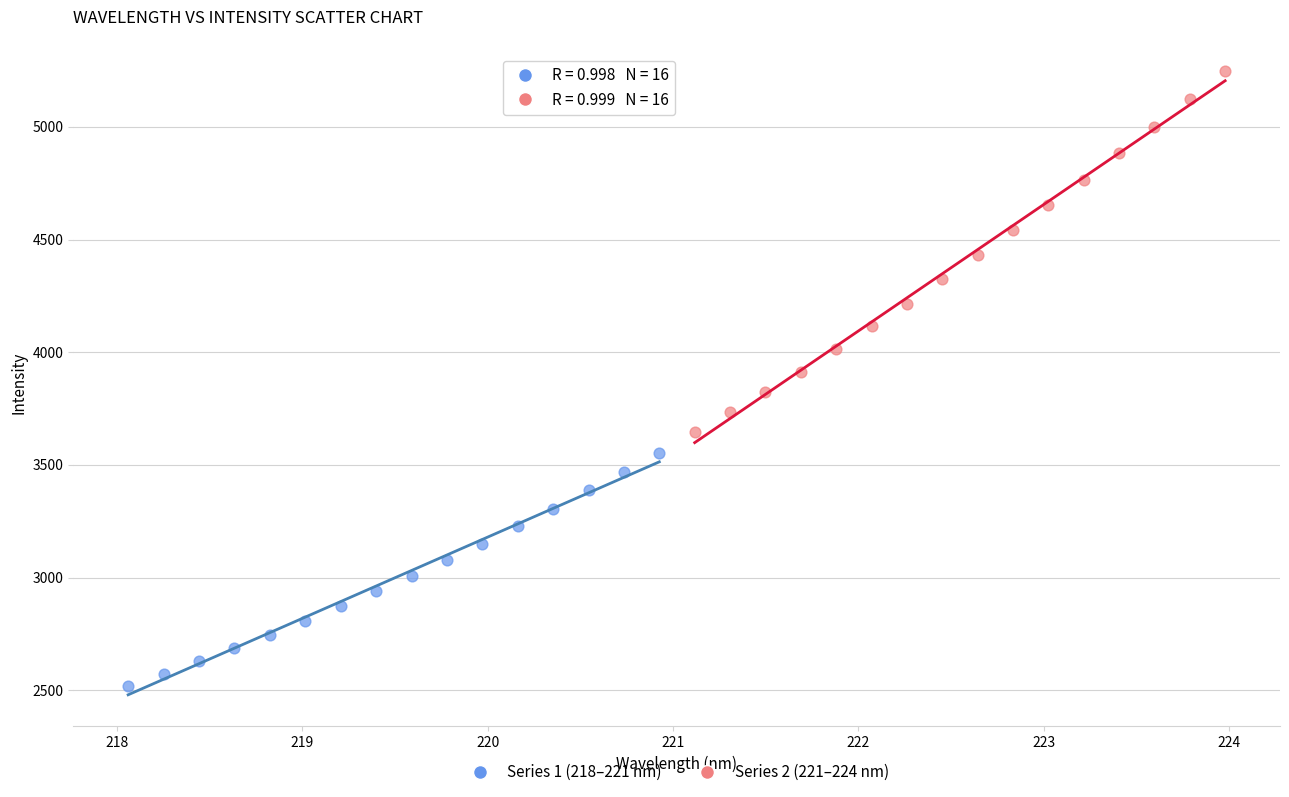

Which series reaches the minimum Y coordinate?

Series 1 (218–221 nm)